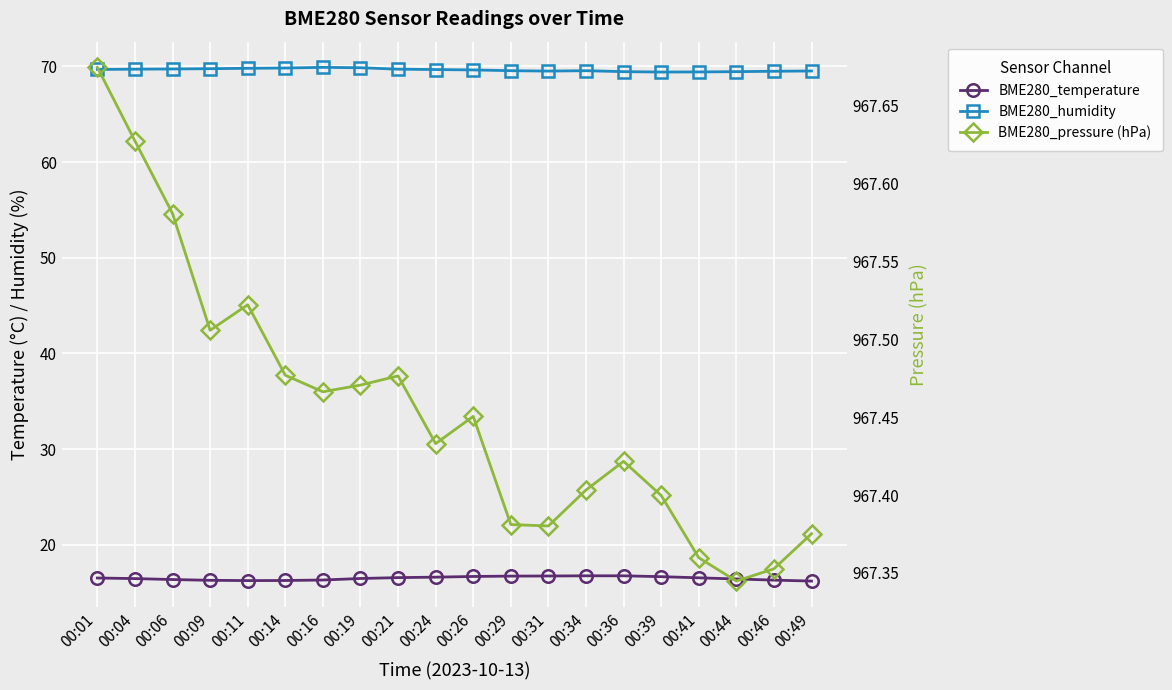

What is the difference between the maximum and minimum values in the BME280_temperature series?

0.6